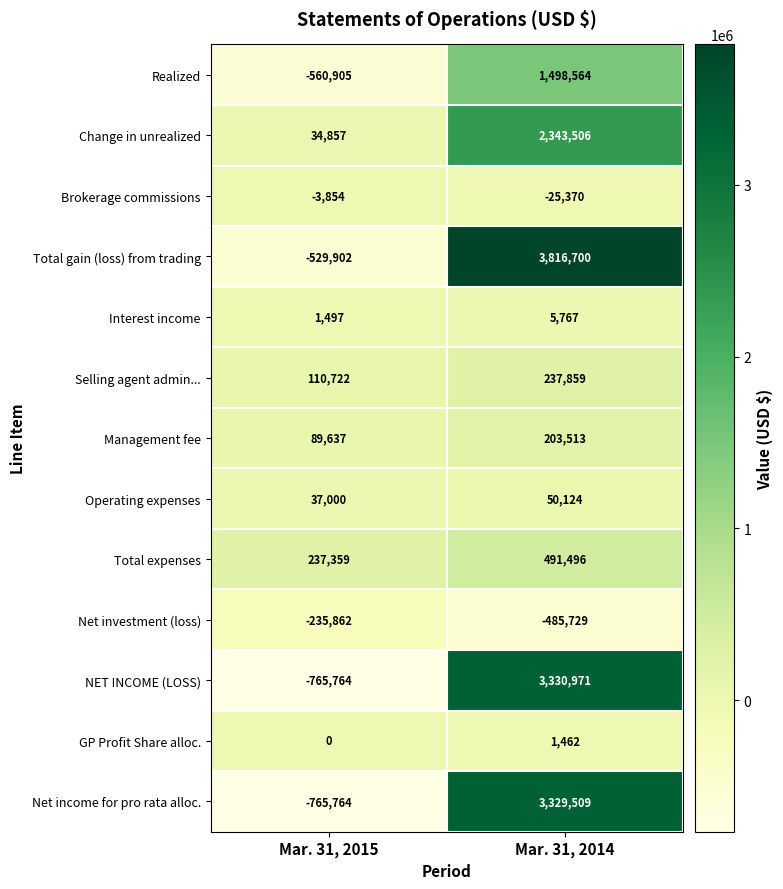

What is the sum of all Change in unrealized values?

2378363